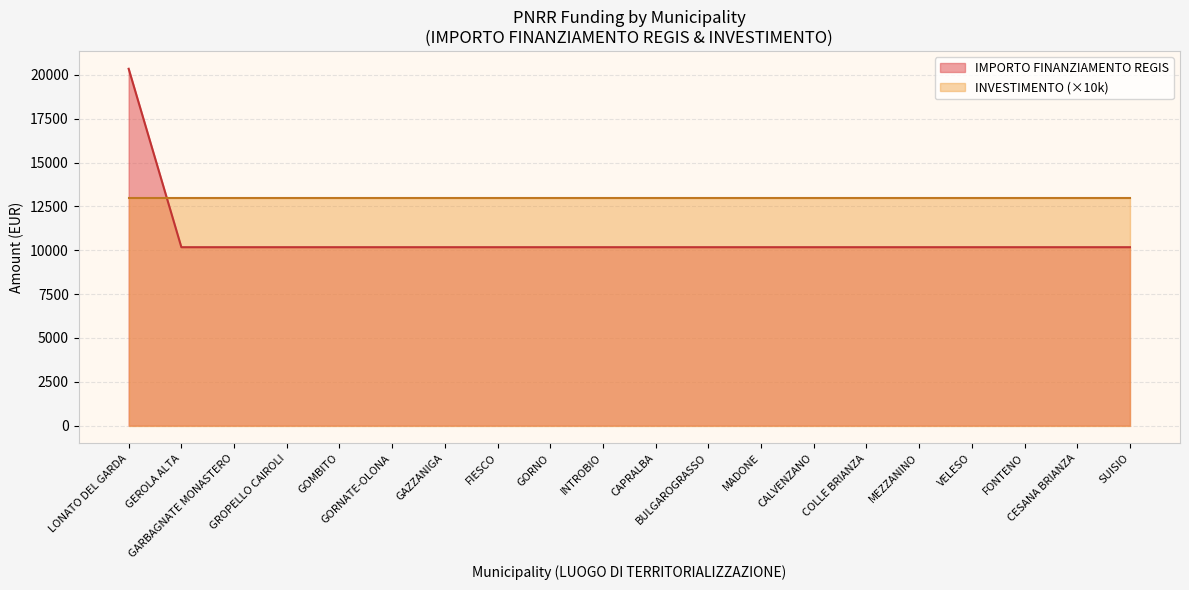

How many distinct data groups are displayed?

2